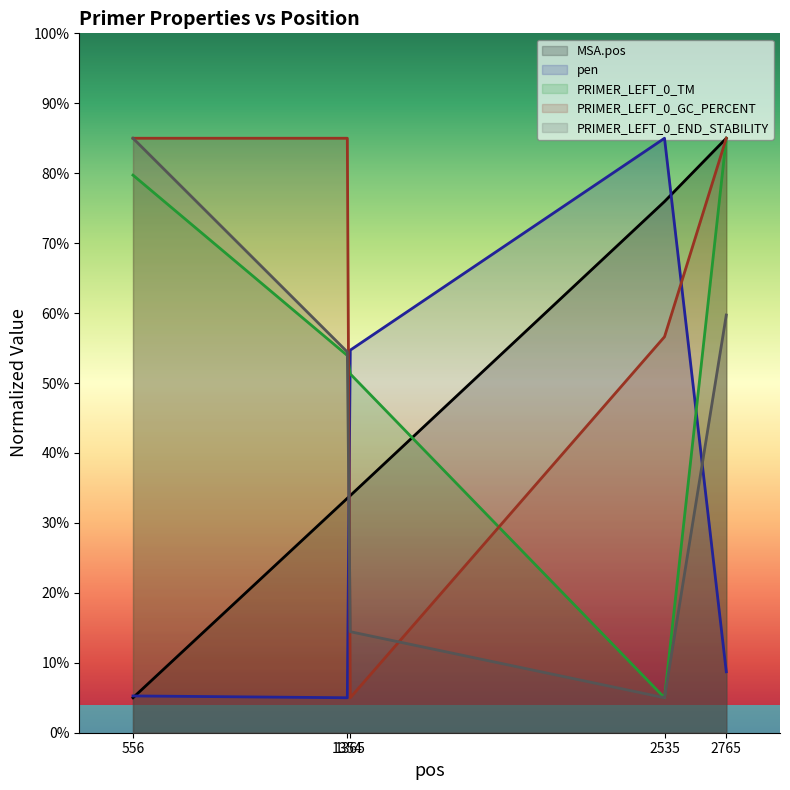

Does the chart display data point markers on the line(s)?

No